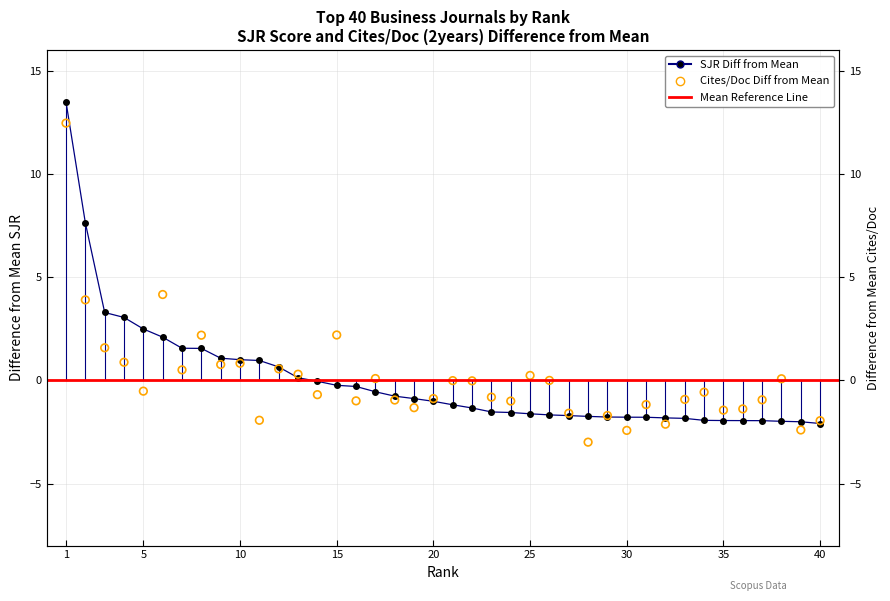

At how many categories does at least one series exceed 0?

17